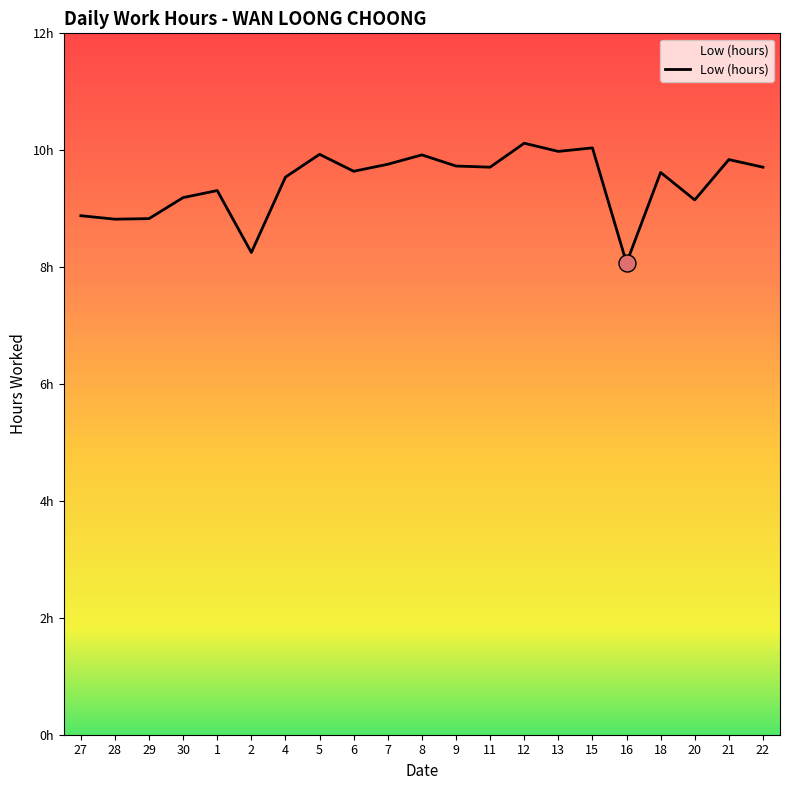

Between 28 and 12, which is larger?

12